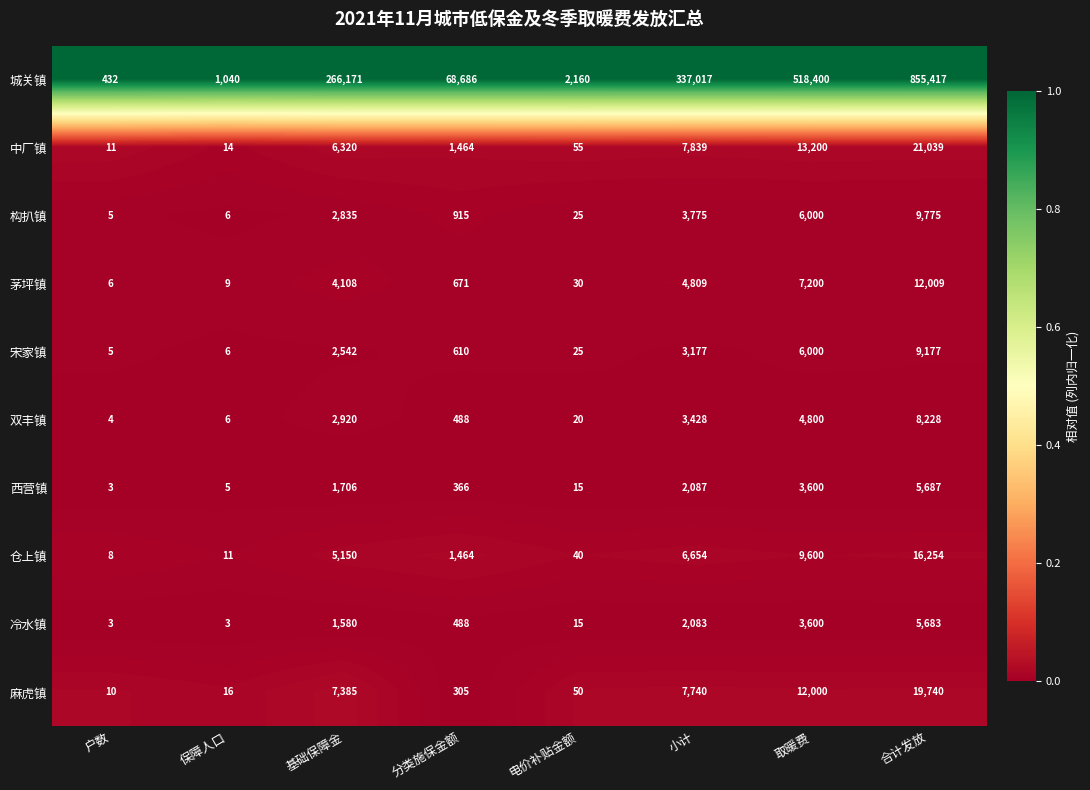

Which series has the largest total across all categories?

城关镇